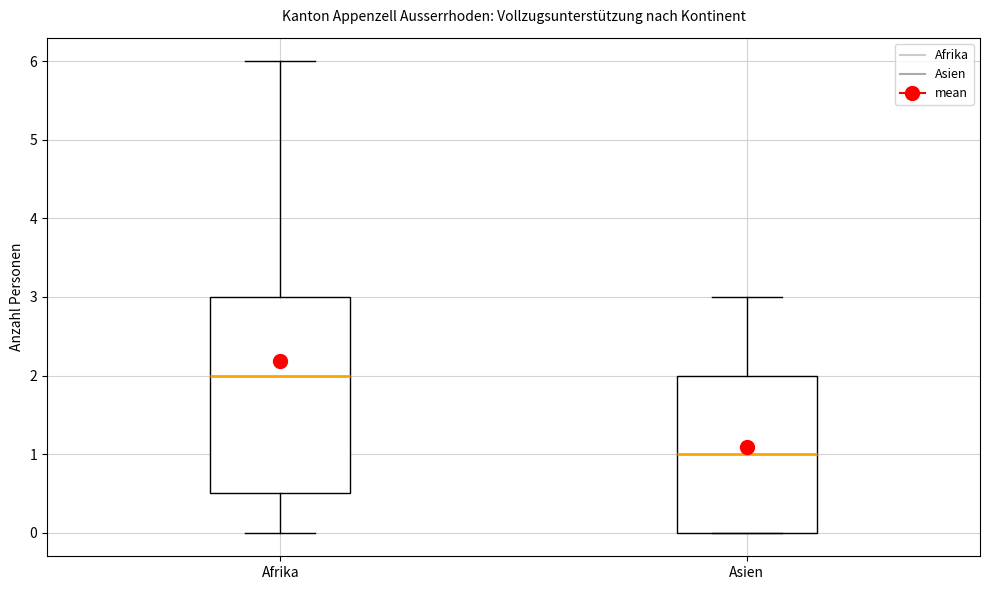

Reading left to right, transcribe this box plot: for each box, give where its median line is, the range the box spans, and where its two whiskers end, as read against the y-axis. The values are not printed on the chart, so give them approximately, as read against the axis.

Afrika: median 2.0, box 0.5 to 3.0, whiskers 0.0 to 6.0
Asien: median 1.0, box 0.0 to 2.0, whiskers 0.0 to 3.0